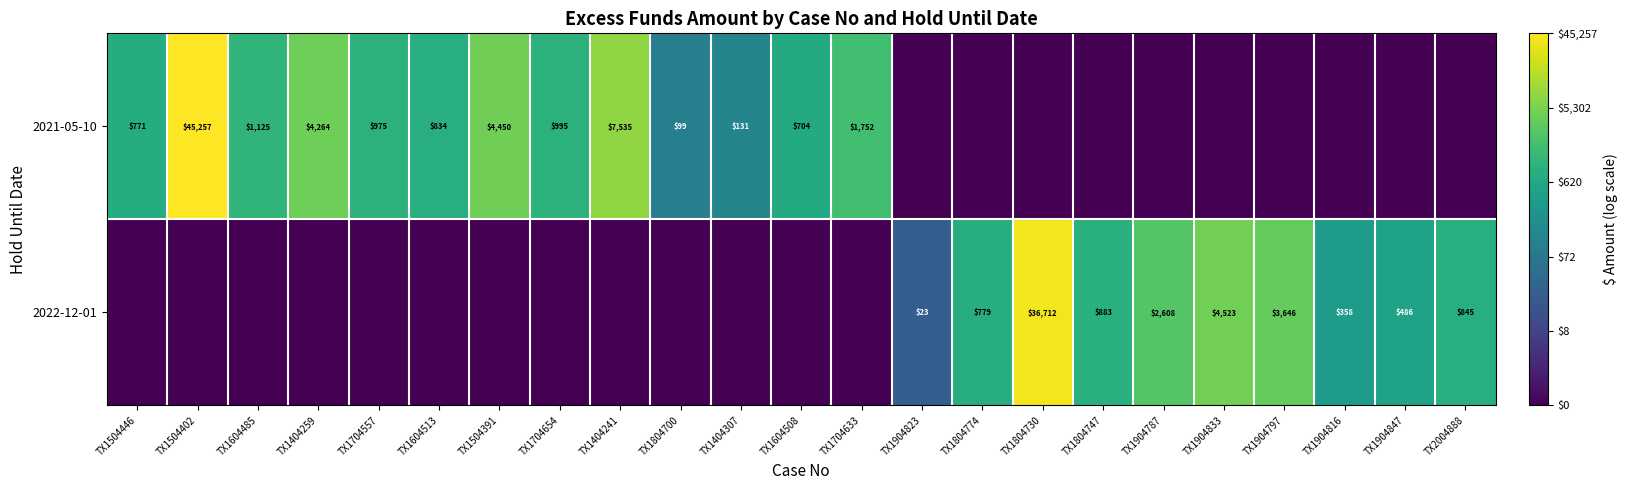

True or false: 2021-05-10 has a value of 525 at TX1504446.

False